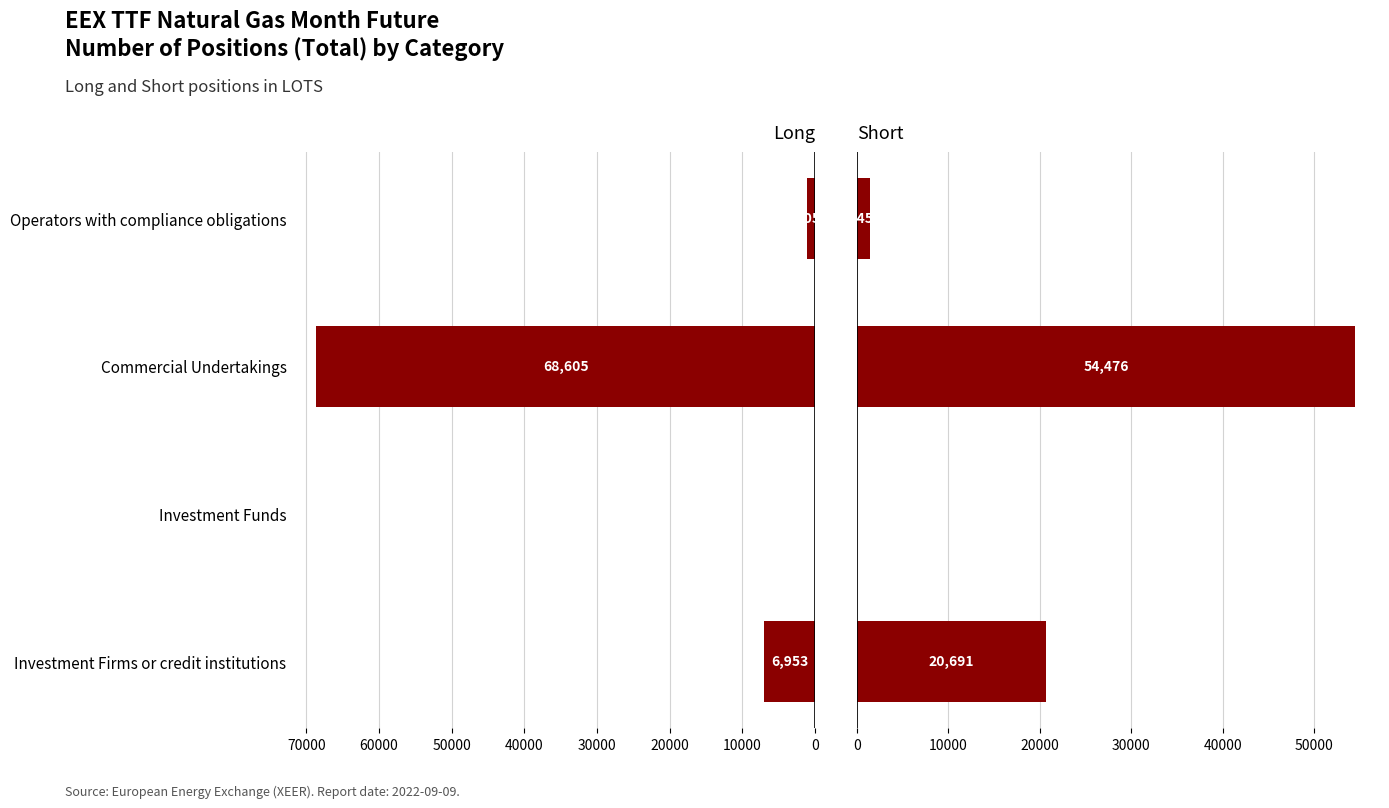

What are all the series names shown in the legend?

Long, Short